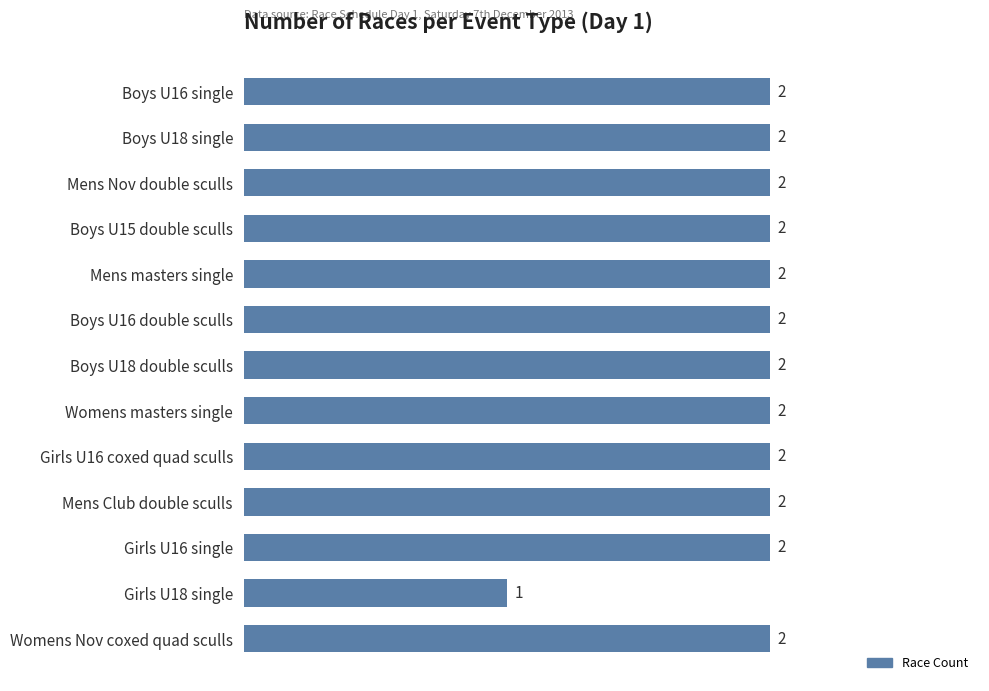

At which category does the chart reach its minimum across all series?

Girls U18 single